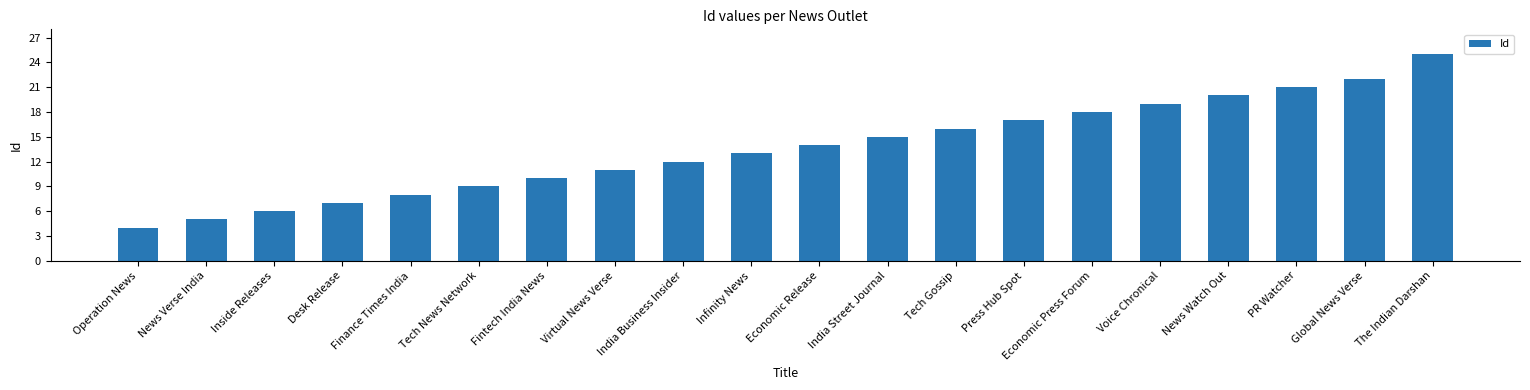

What is the average value?

14